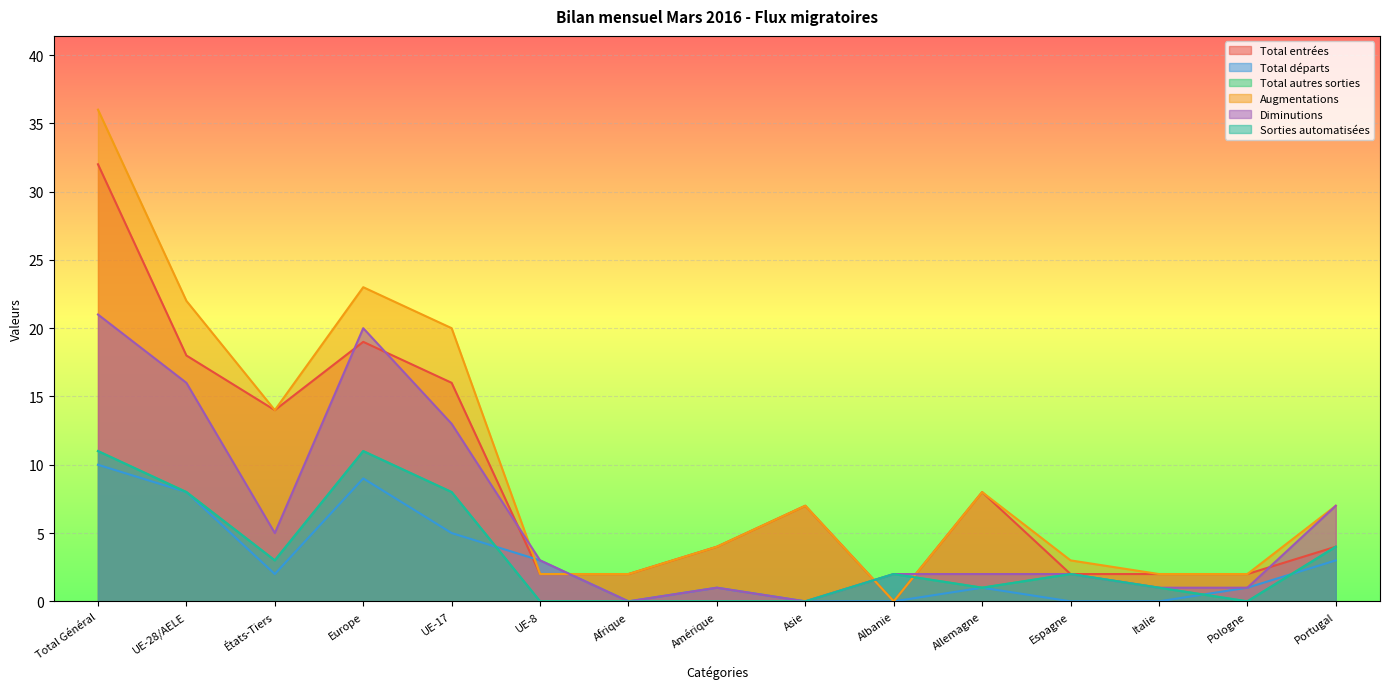

How many data points in Augmentations are above 7?

6